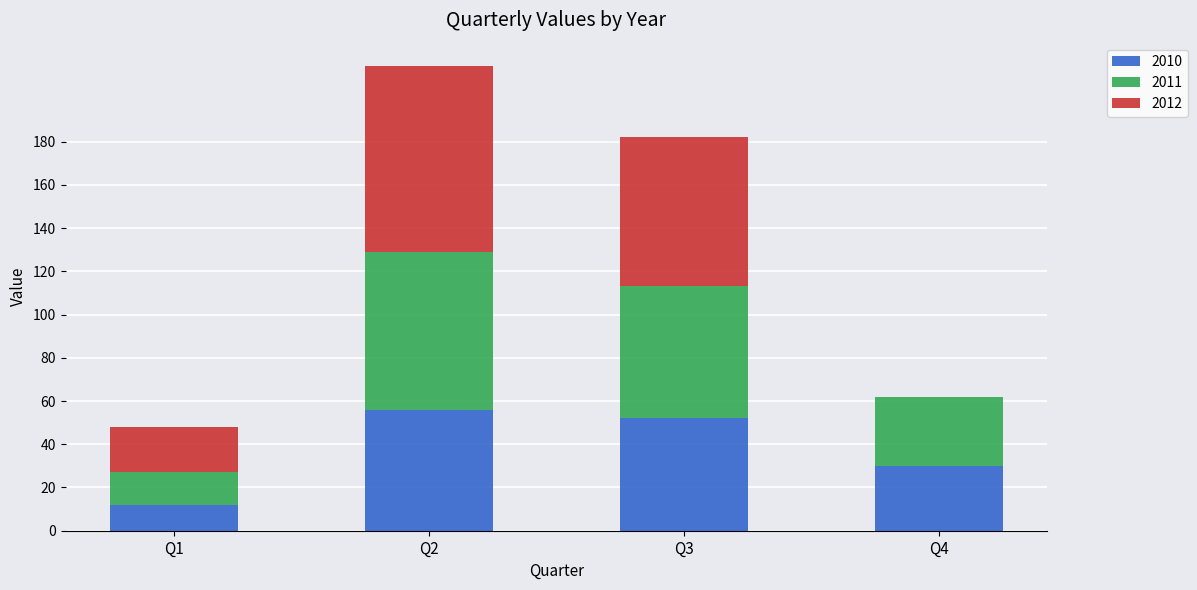

The value of 2010 at Q3 is 80. True or false?

False